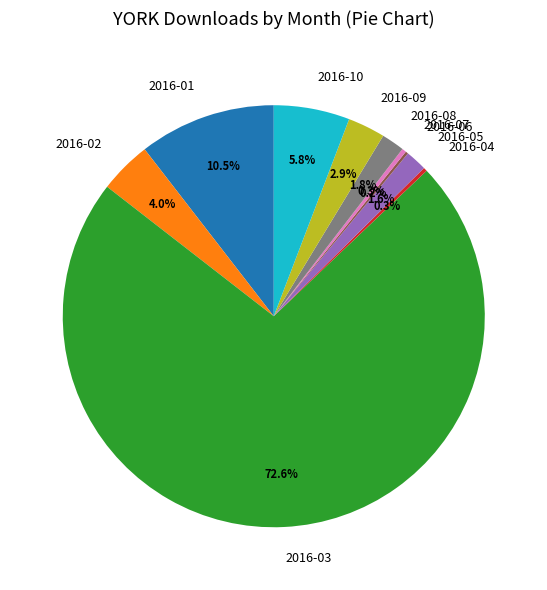

Between 2016-09 and 2016-05, which is larger?

2016-09